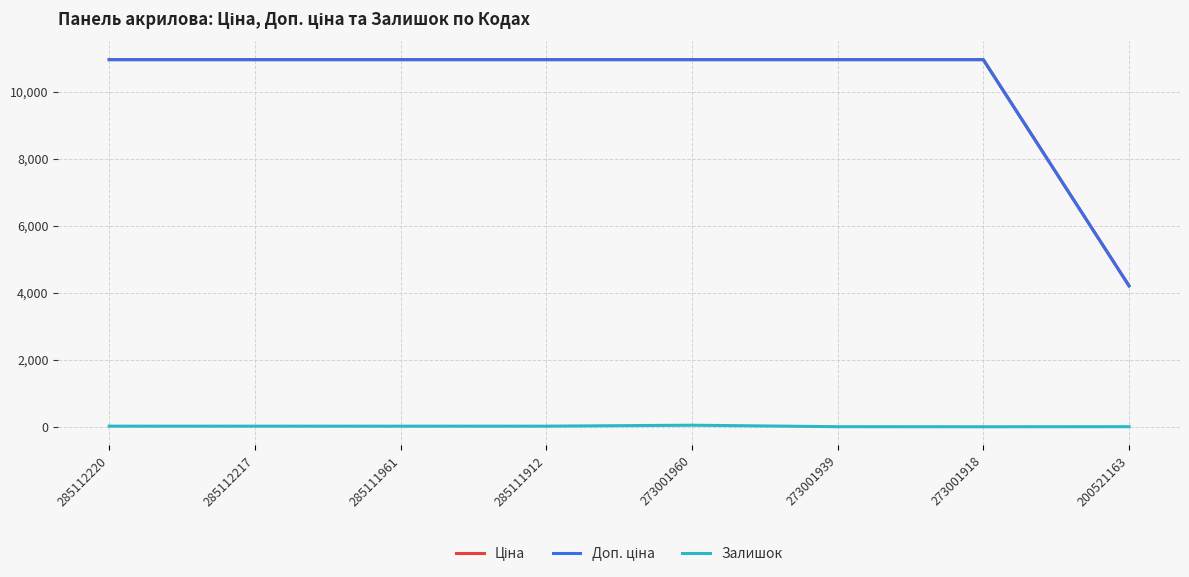

Is it true that Залишок equals 2.0 at 273001939?

True